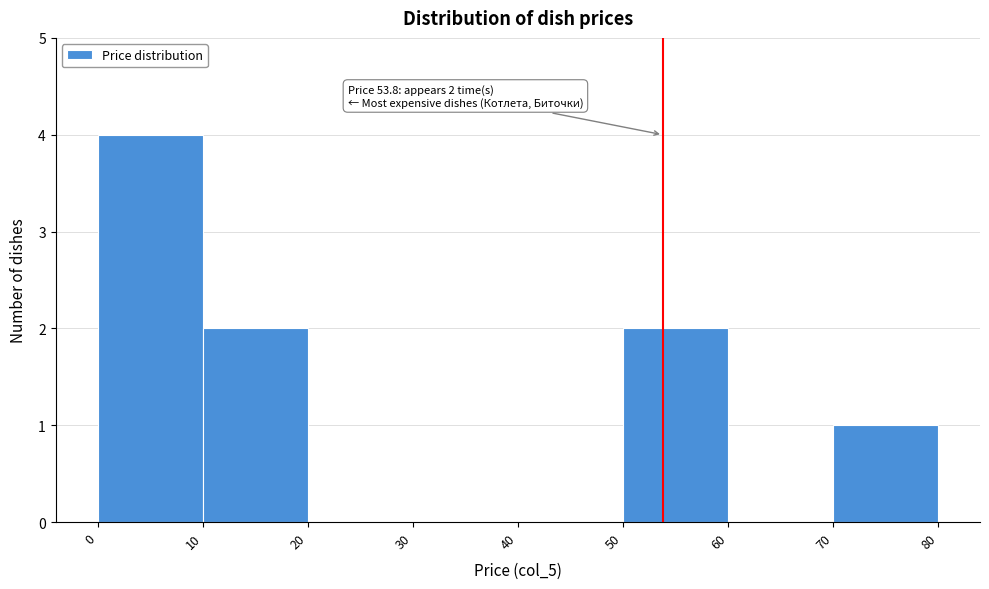

Which range on the x-axis has the tallest bar?

0 to 10